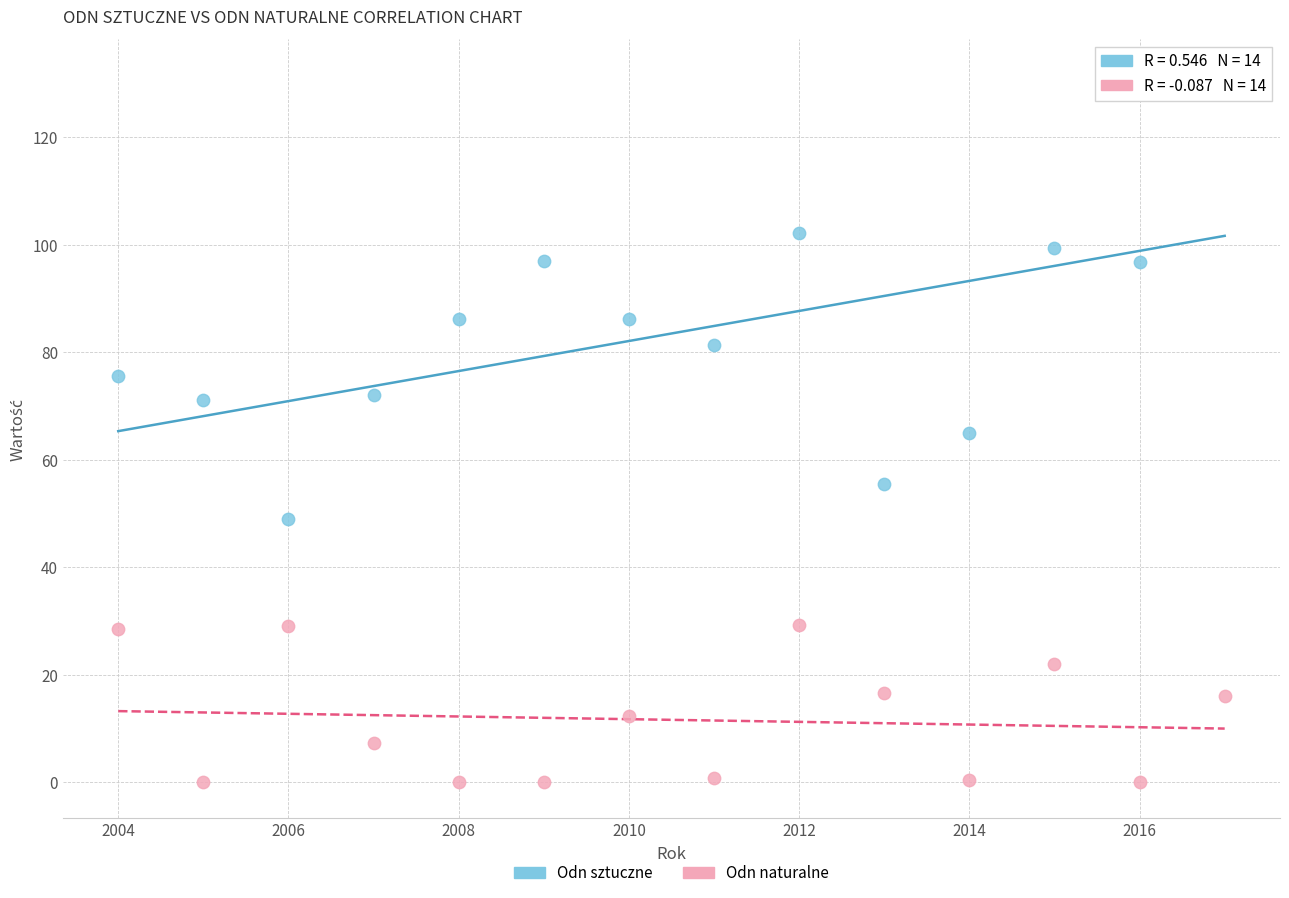

What are all the series names shown in the legend?

Odn sztuczne, Odn naturalne